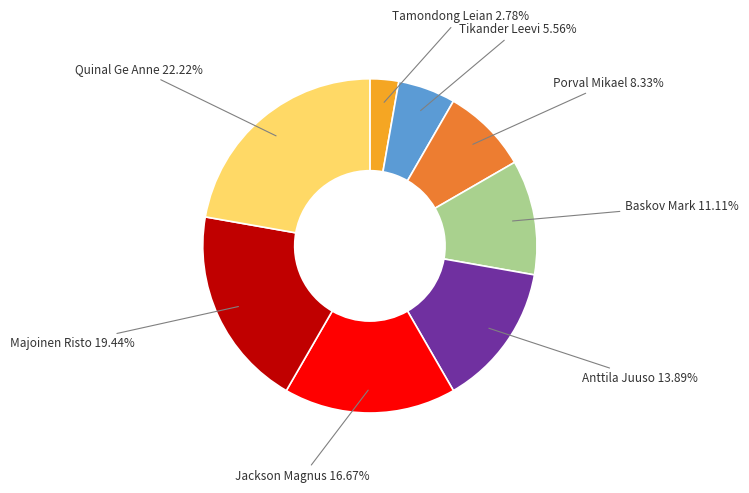

What percentage is the Anttila Juuso slice, to the nearest percent?

14%